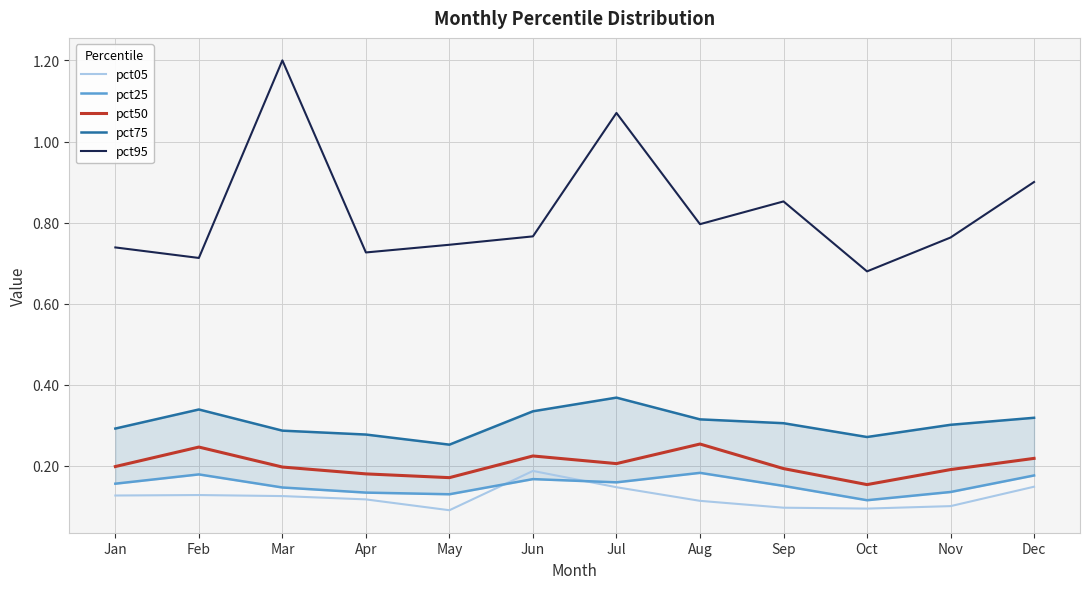

Between Jul and Nov, which is larger?

Jul